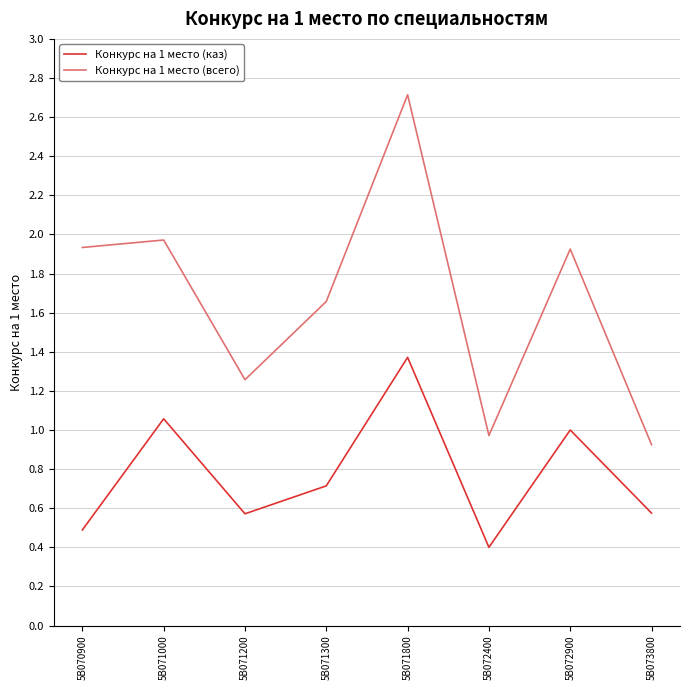

What is the maximum value shown in the chart?

2.7